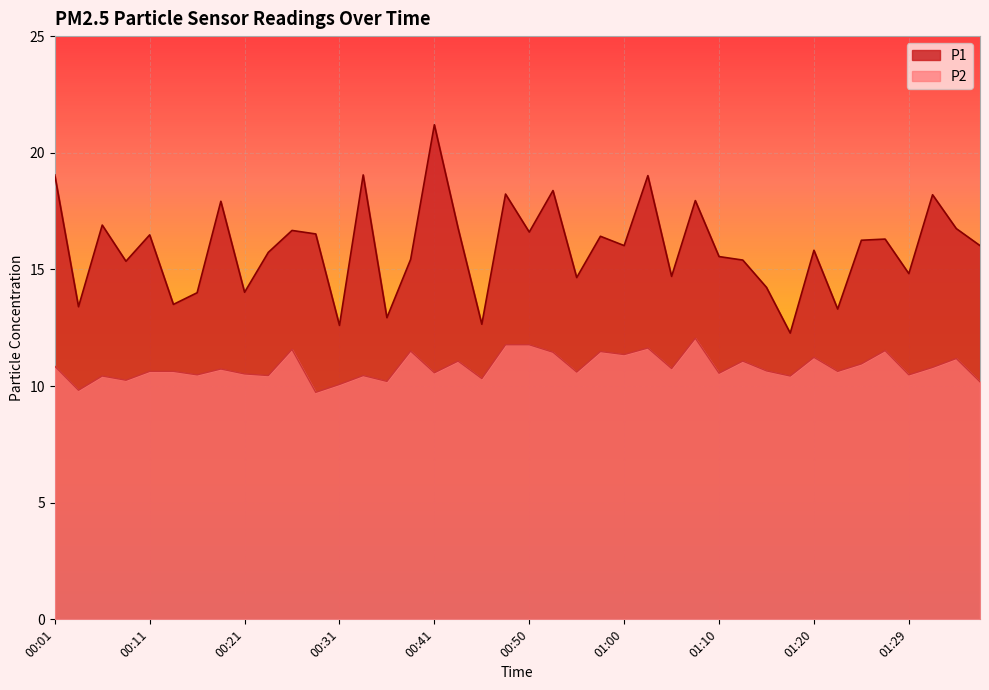

The P1 series shows 21.2 at 00:23. True or false?

False